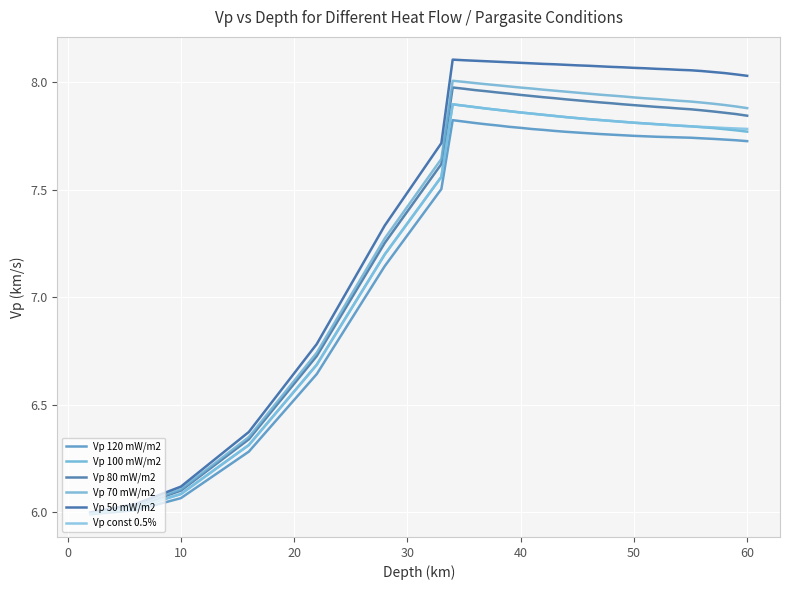

Reading left to right, extract all data points from this chart.

Vp 120 mW/m2: 6.0	6.0	6.1	6.3	6.6	7.1	7.5	7.8	7.8	7.8	7.8	7.8	7.8	7.8	7.8	7.8	7.8	7.8	7.8	7.8	7.8	7.8	7.8	7.8	7.7	7.7	7.7	7.7	7.7	7.7	7.7	7.7	7.7	7.7
Vp 100 mW/m2: 6.0	6.0	6.1	6.3	6.7	7.2	7.6	7.9	7.9	7.9	7.9	7.9	7.9	7.9	7.9	7.8	7.8	7.8	7.8	7.8	7.8	7.8	7.8	7.8	7.8	7.8	7.8	7.8	7.8	7.8	7.8	7.8	7.8	7.8
Vp 80 mW/m2: 6.0	6.0	6.1	6.3	6.7	7.3	7.6	8.0	8.0	8.0	8.0	8.0	7.9	7.9	7.9	7.9	7.9	7.9	7.9	7.9	7.9	7.9	7.9	7.9	7.9	7.9	7.9	7.9	7.9	7.9	7.9	7.9	7.9	7.8
Vp 70 mW/m2: 6.0	6.0	6.1	6.3	6.7	7.3	7.6	8.0	8.0	8.0	8.0	8.0	8.0	8.0	8.0	8.0	8.0	8.0	8.0	7.9	7.9	7.9	7.9	7.9	7.9	7.9	7.9	7.9	7.9	7.9	7.9	7.9	7.9	7.9
Vp 50 mW/m2: 6.0	6.0	6.1	6.4	6.8	7.3	7.7	8.1	8.1	8.1	8.1	8.1	8.1	8.1	8.1	8.1	8.1	8.1	8.1	8.1	8.1	8.1	8.1	8.1	8.1	8.1	8.1	8.1	8.1	8.1	8.0	8.0	8.0	8.0
Vp const 0.5%: 6.0	6.0	6.1	6.3	6.7	7.2	7.6	7.9	7.9	7.9	7.9	7.9	7.9	7.9	7.9	7.8	7.8	7.8	7.8	7.8	7.8	7.8	7.8	7.8	7.8	7.8	7.8	7.8	7.8	7.8	7.8	7.8	7.8	7.8